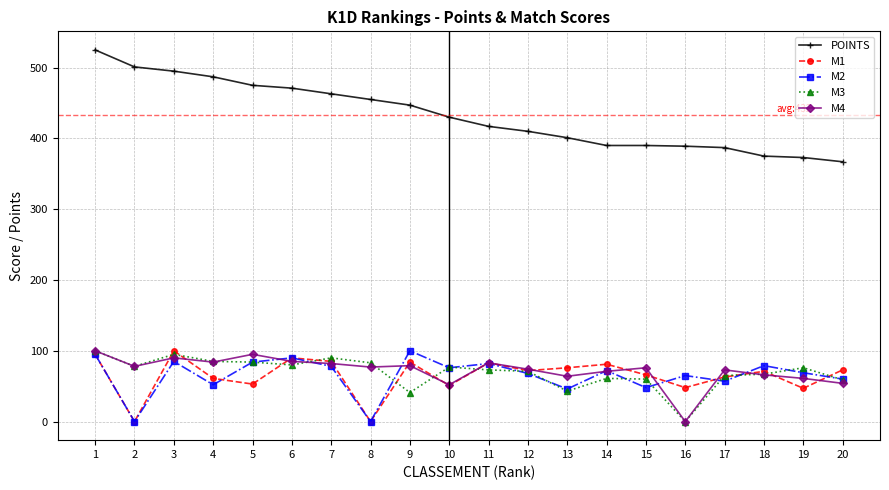

Is the value of M3 at 13 greater than the value of M4 at 8?

No